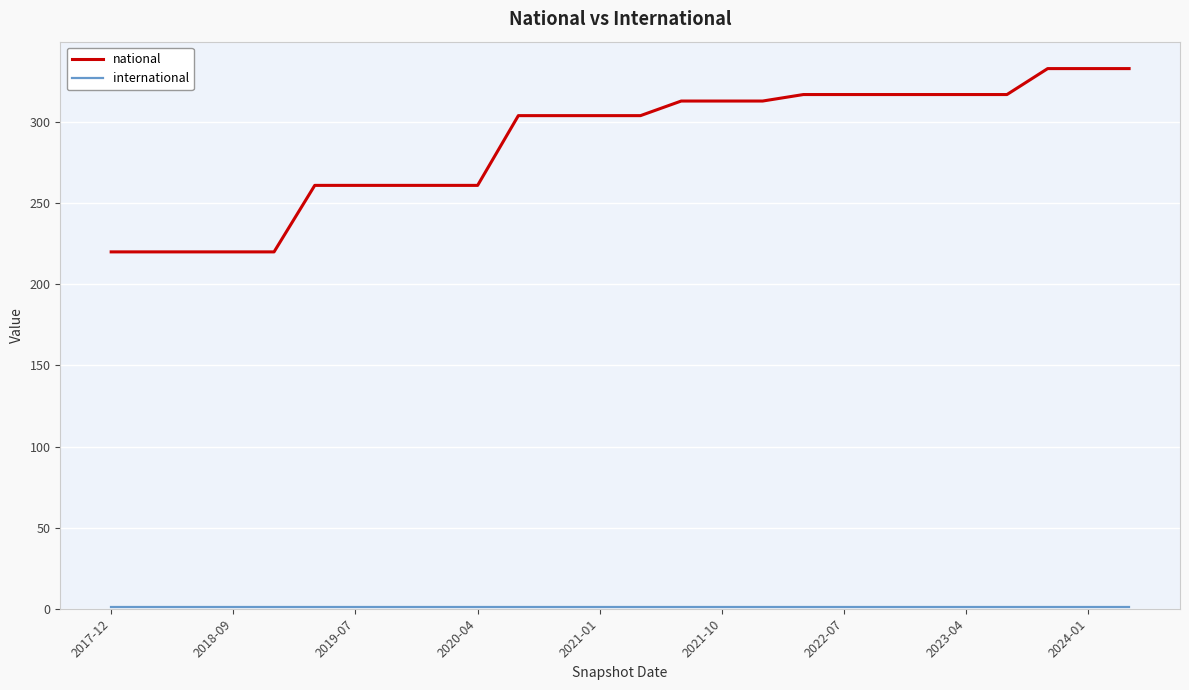

Which series has the widest spread of values?

national